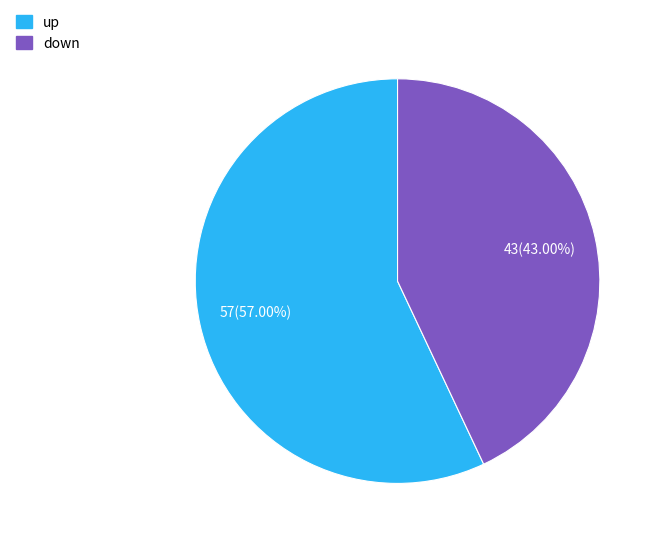

What percentage is the up slice, to the nearest percent?

57%